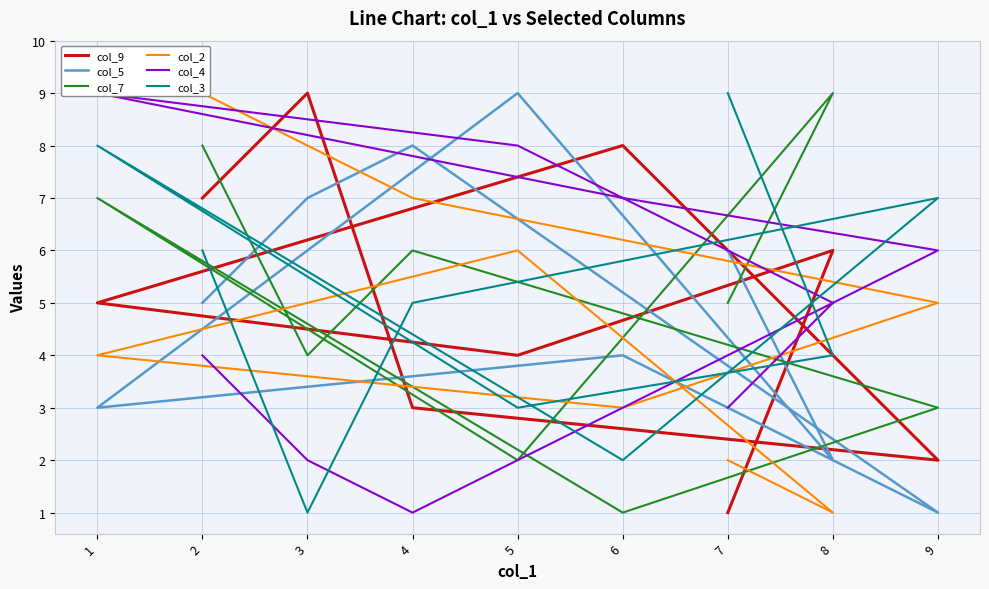

Rank the series at 1 from lowest to highest value.

col_5, col_2, col_9, col_7, col_3, col_4